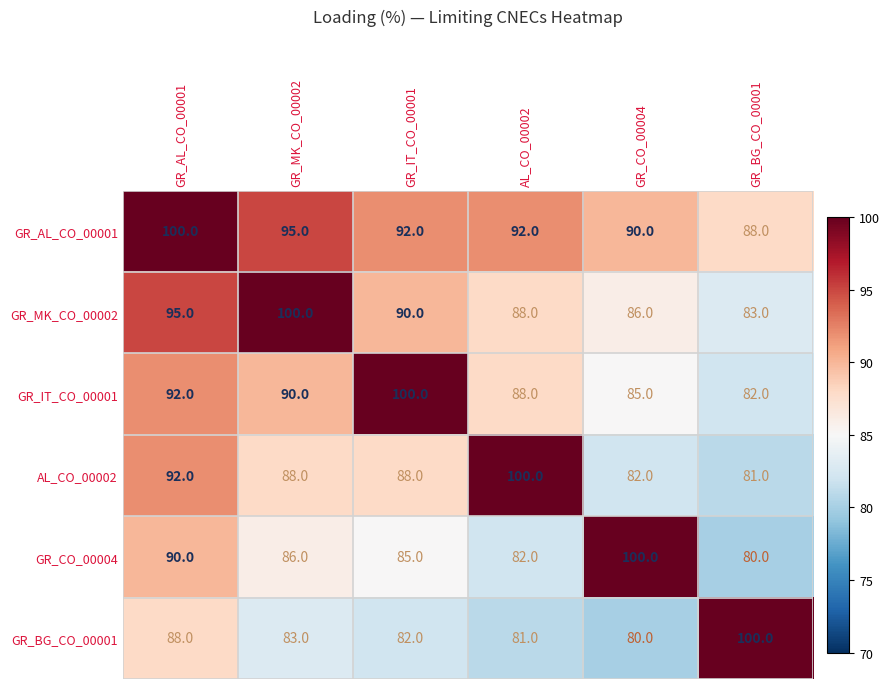

At GR_IT_CO_00001, list the series in order from smallest to largest.

GR_BG_CO_00001, GR_CO_00004, AL_CO_00002, GR_MK_CO_00002, GR_AL_CO_00001, GR_IT_CO_00001